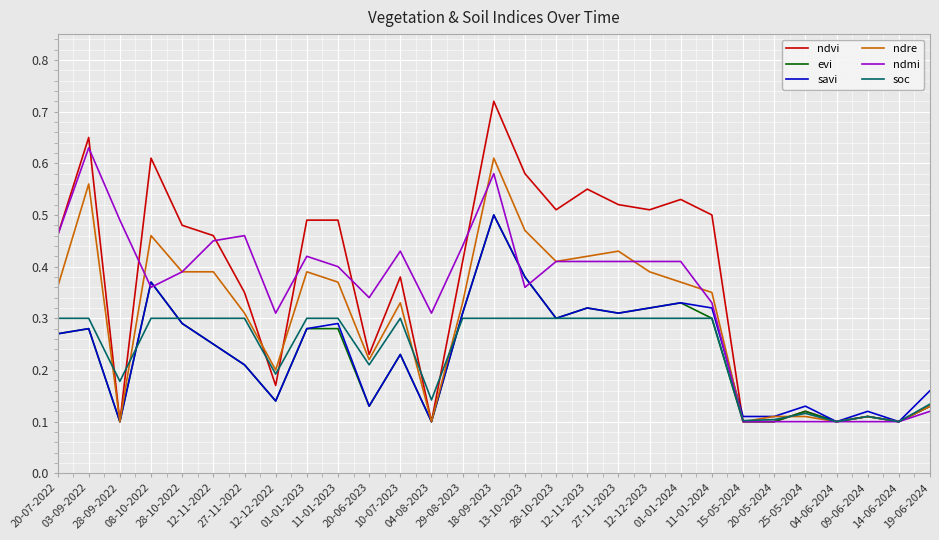

True or false: evi and savi intersect in this chart.

False